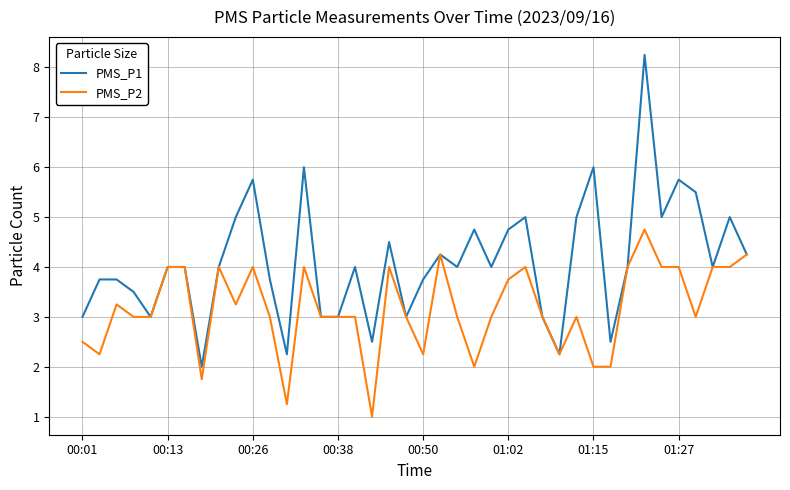

True or false: PMS_P2 has more than 1 interior local peaks.

True